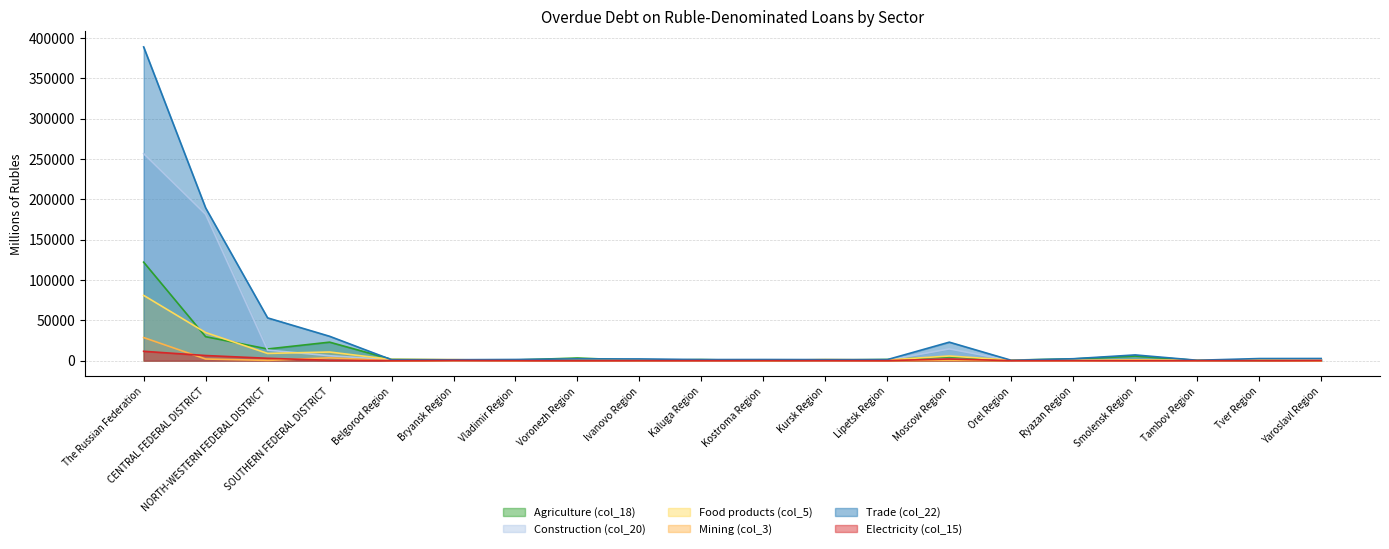

At which label is Mining (col_3) closest to 14338?

SOUTHERN FEDERAL DISTRICT